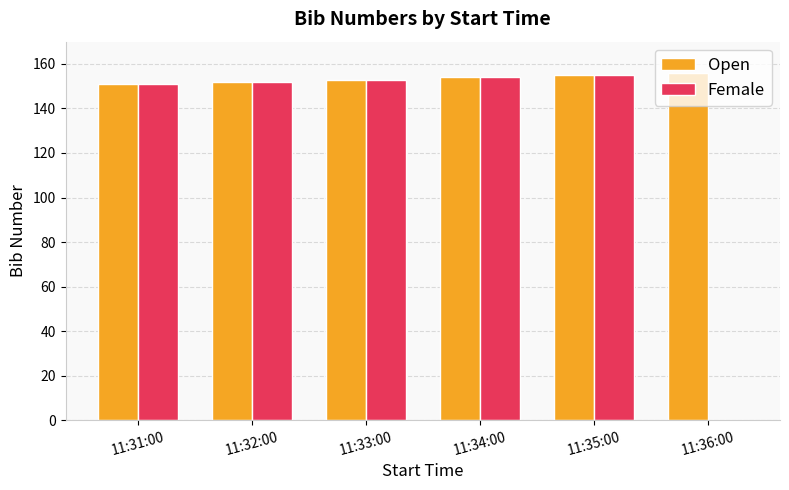

Is the value of Female at 11:36:00 greater than the value of Open at 11:36:00?

No